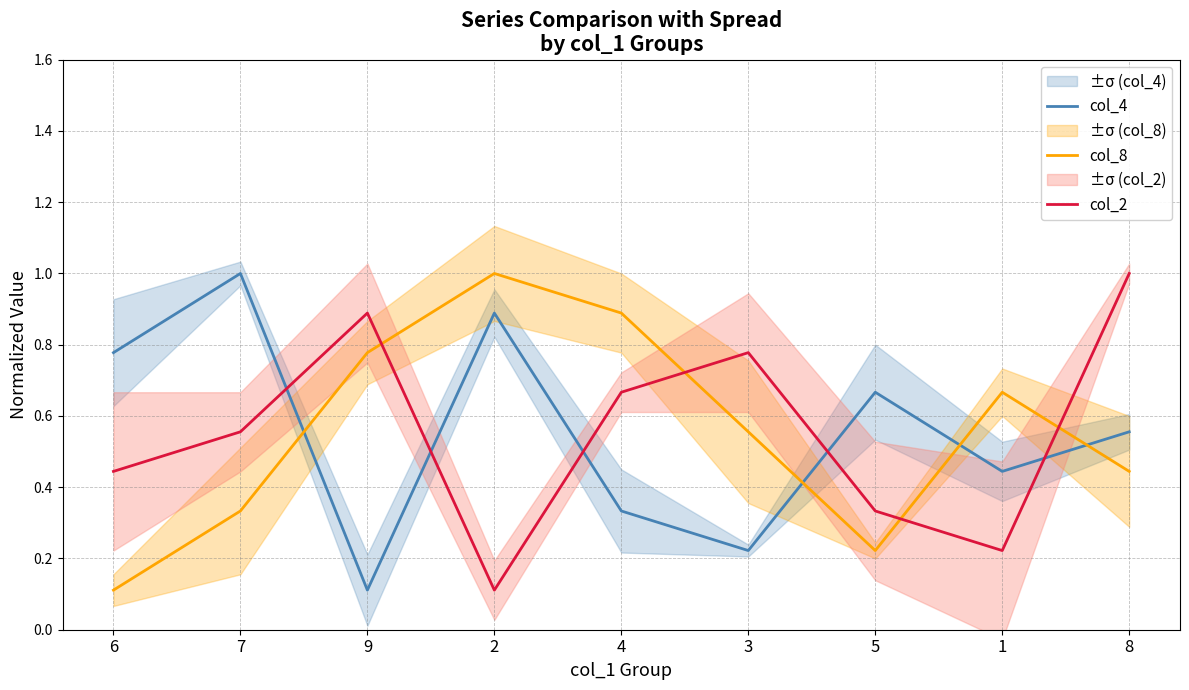

At which label does col_2 reach its minimum?

2